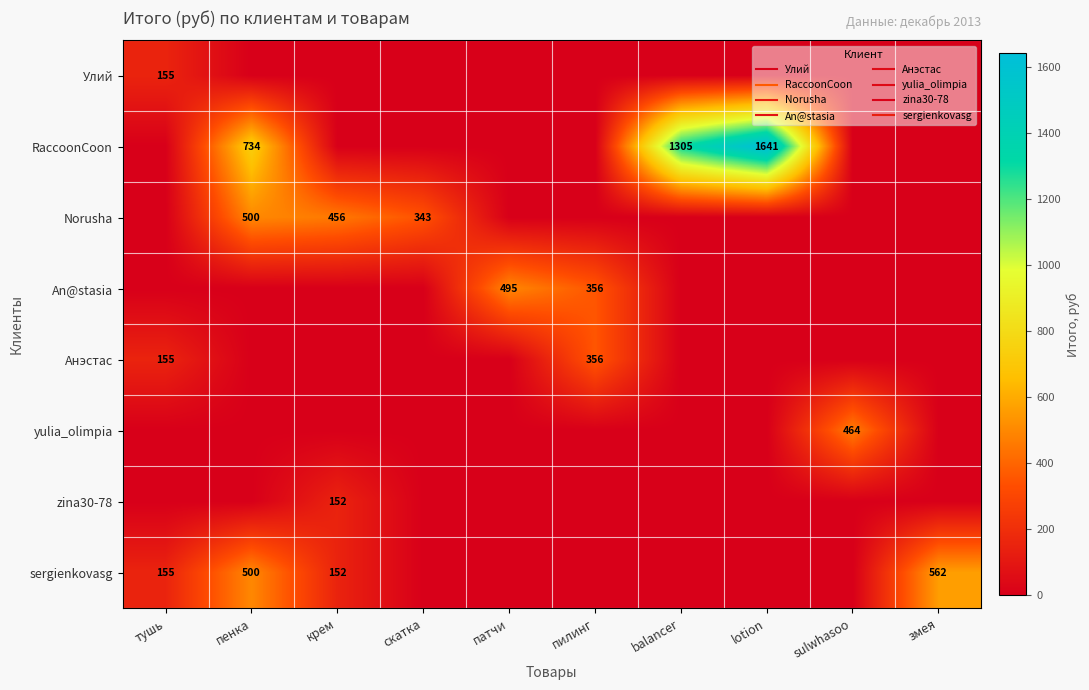

At how many categories does at least one series exceed 301?

9